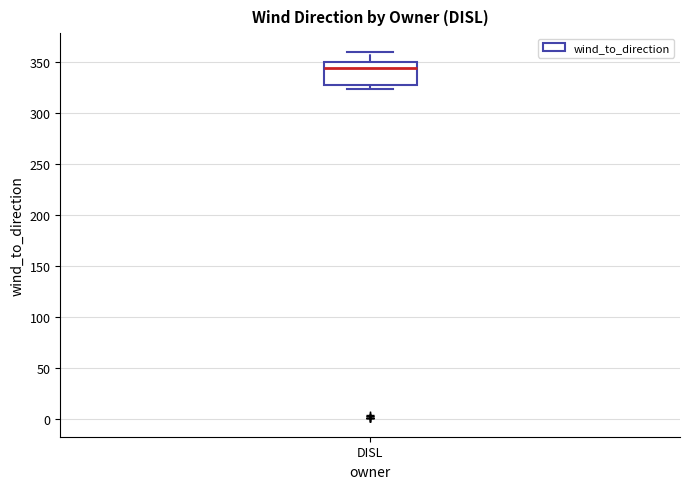

Read this box plot against the y-axis: the position of the median line, the range covered by the box, and the ends of both whiskers. The values are not printed on the chart, so give them approximately, as read against the axis.

median 345, box 325 to 350, whiskers 325 (just below the box's lower edge) to 360